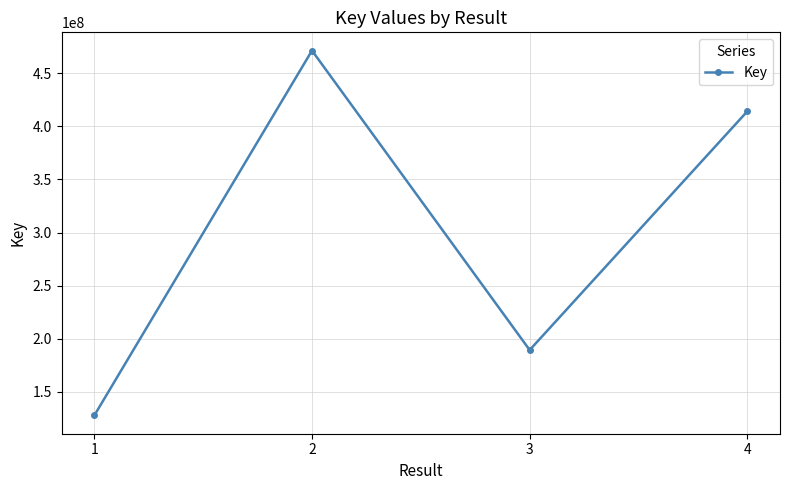

What is the minimum value shown in the chart?

127572819